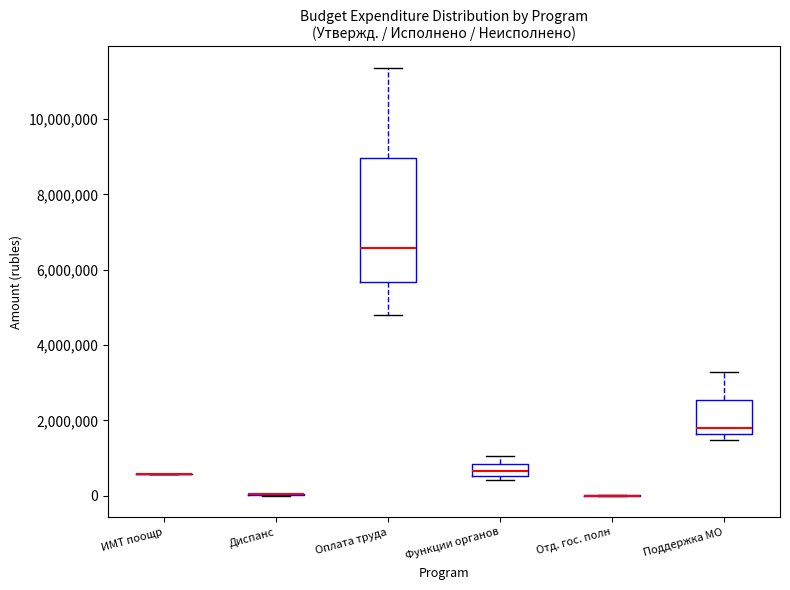

Reading left to right, read every box against the y-axis: the position of its median line, the range the box covers, and the ends of its whiskers. The values are not printed on the chart, so give them approximately, as read against the axis.

ИМТ поощр: box collapsed to a line at 600000, whiskers 600000 to 600000
Диспанс: box collapsed to a line at 0, whiskers 0 to 0
Оплата труда: median 6600000, box 5600000 to 9000000, whiskers 4800000 to 11400000
Функции органов: median 600000 (inside the box), box 600000 to 800000, whiskers 400000 to 1000000
Отд. гос. полн: box collapsed to a line at 0, whiskers 0 to 0
Поддержка МО: median 1800000, box 1600000 to 2600000, whiskers 1400000 to 3200000